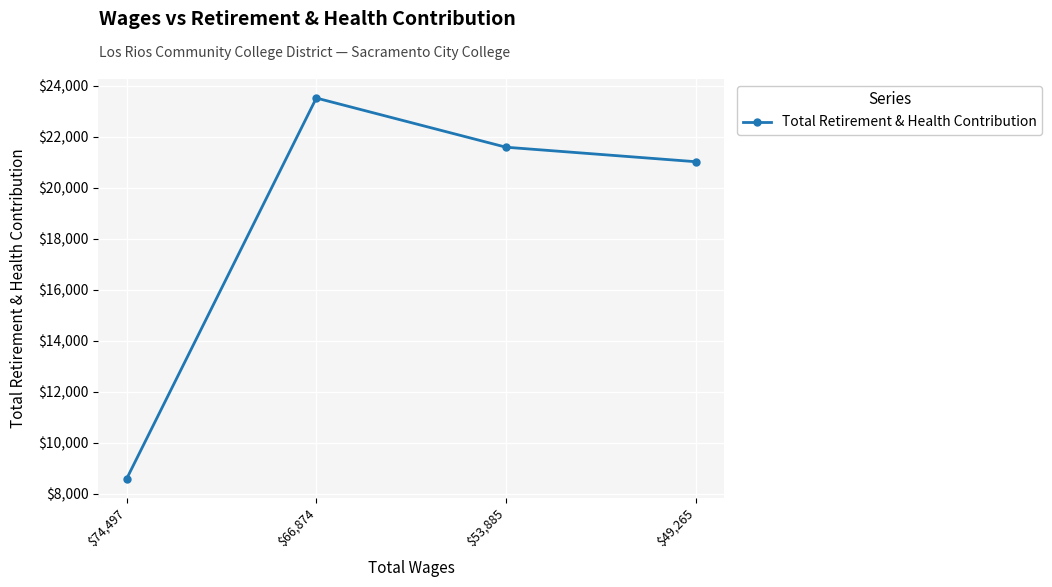

Which label corresponds to the smallest value in the chart?

$74,497